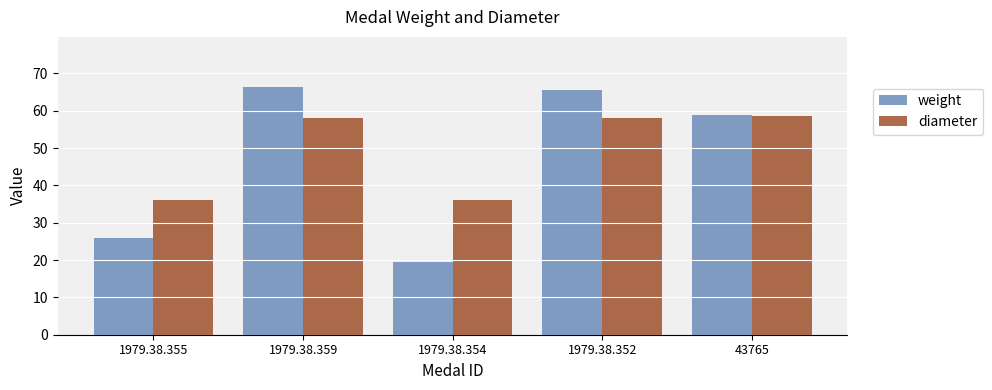

What is the value of the diameter bar at the 1st from the left?

36.0